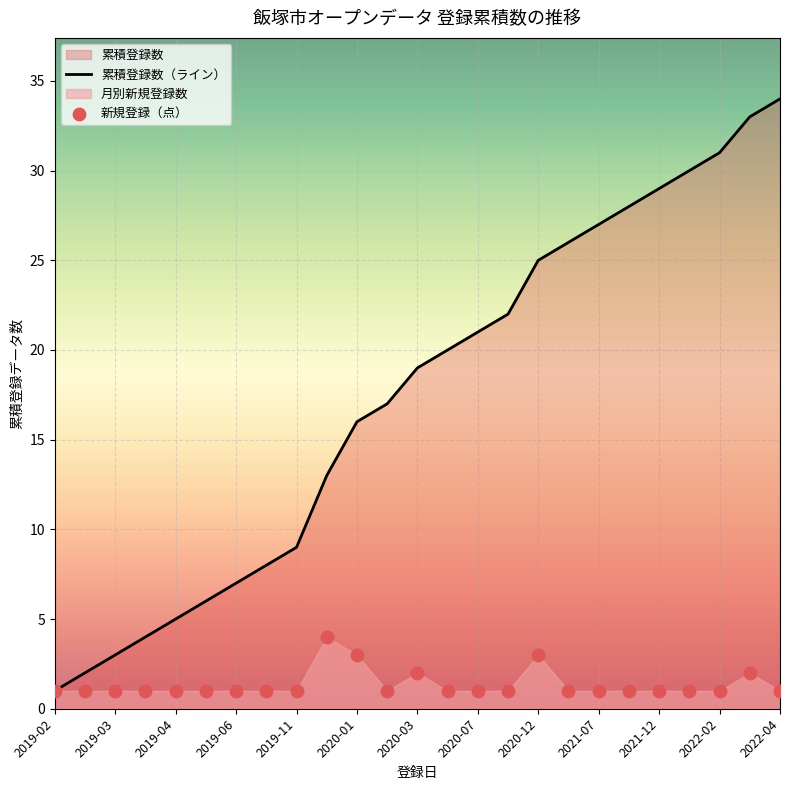

Which series has the largest total across all categories?

累積登録数